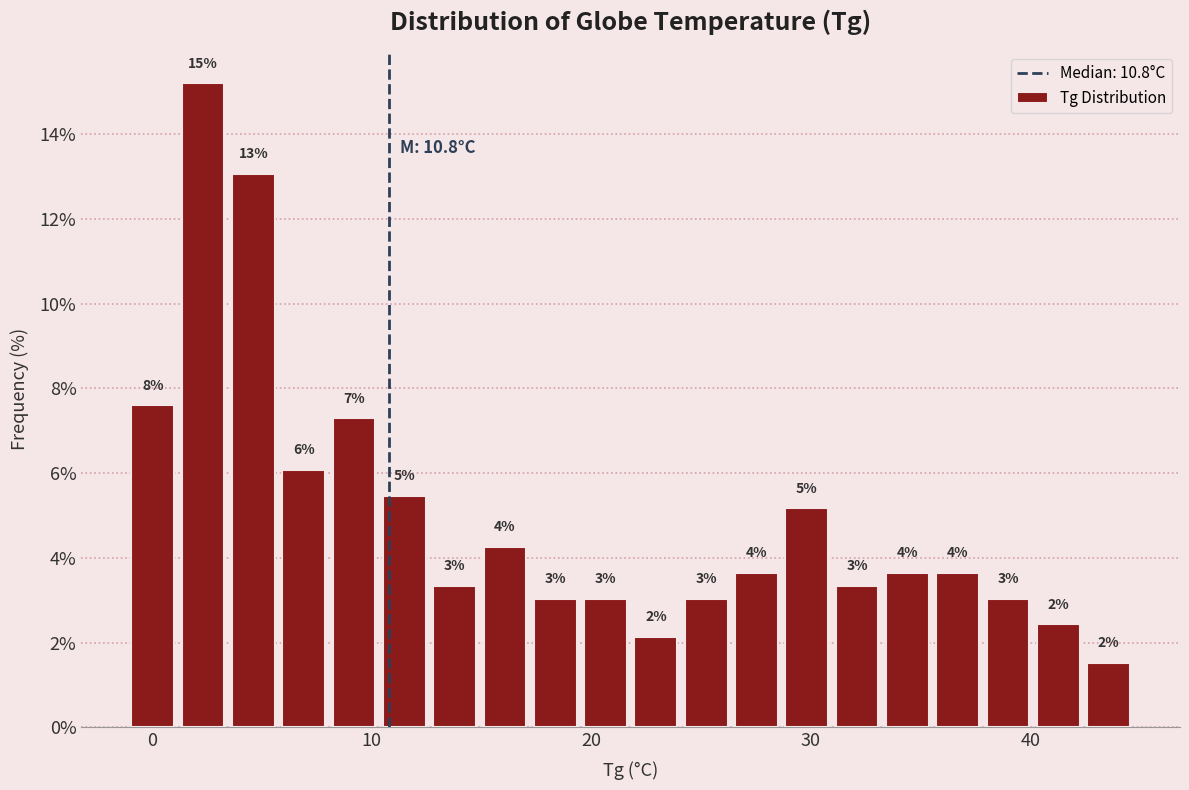

Read against the x-axis, roughly where is the centre of the tallest bar?

2